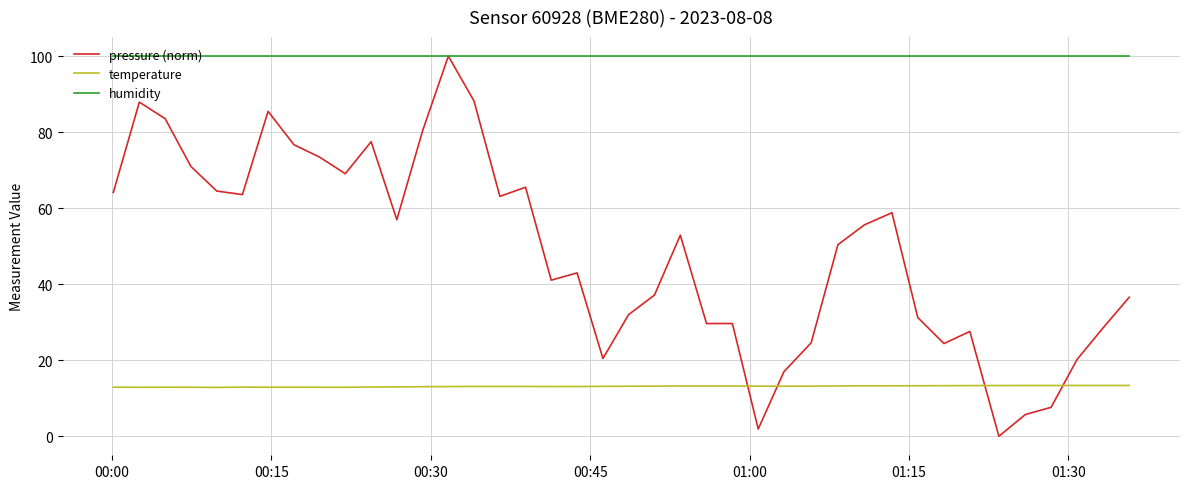

Which series has the largest total across all categories?

humidity